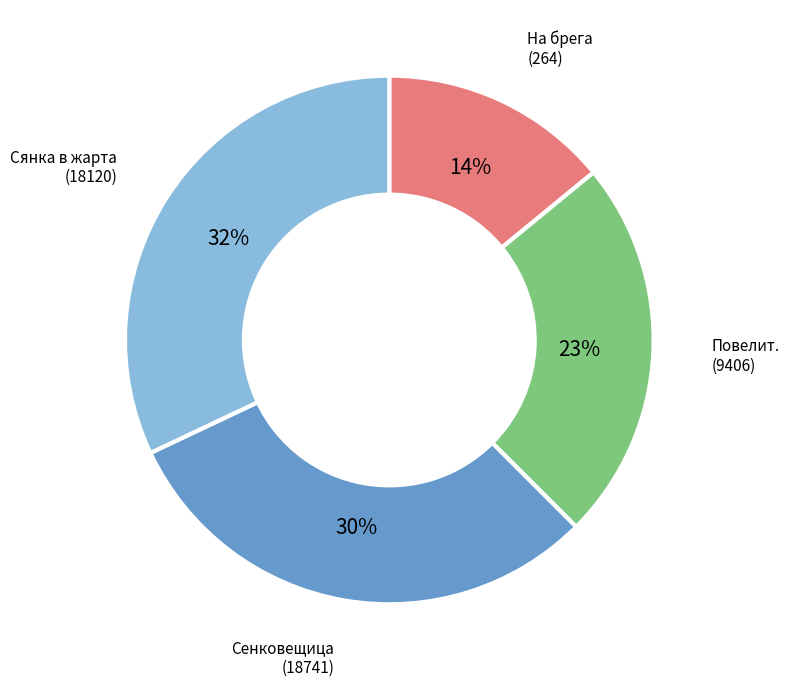

Is there a majority slice in this chart?

No